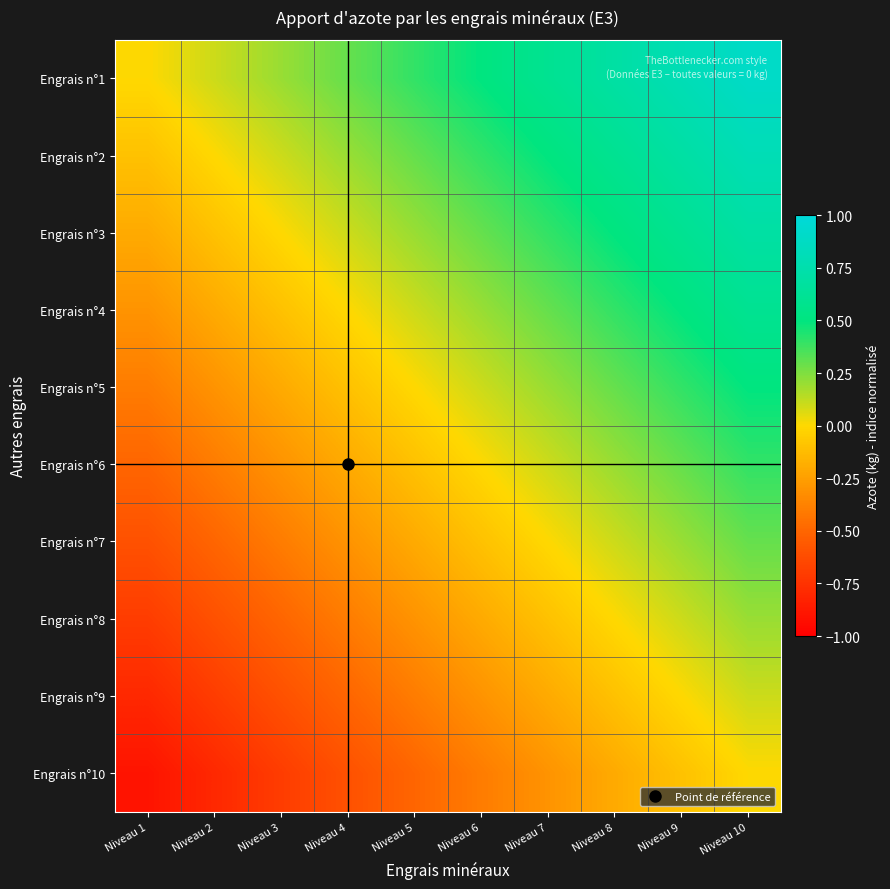

What is the smallest value displayed?

-0.9